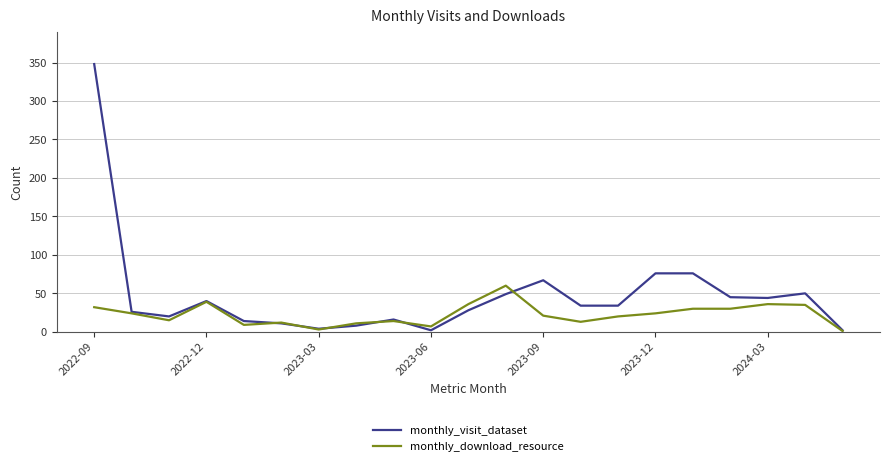

List the series in order of their peak value, highest first.

monthly_visit_dataset, monthly_download_resource